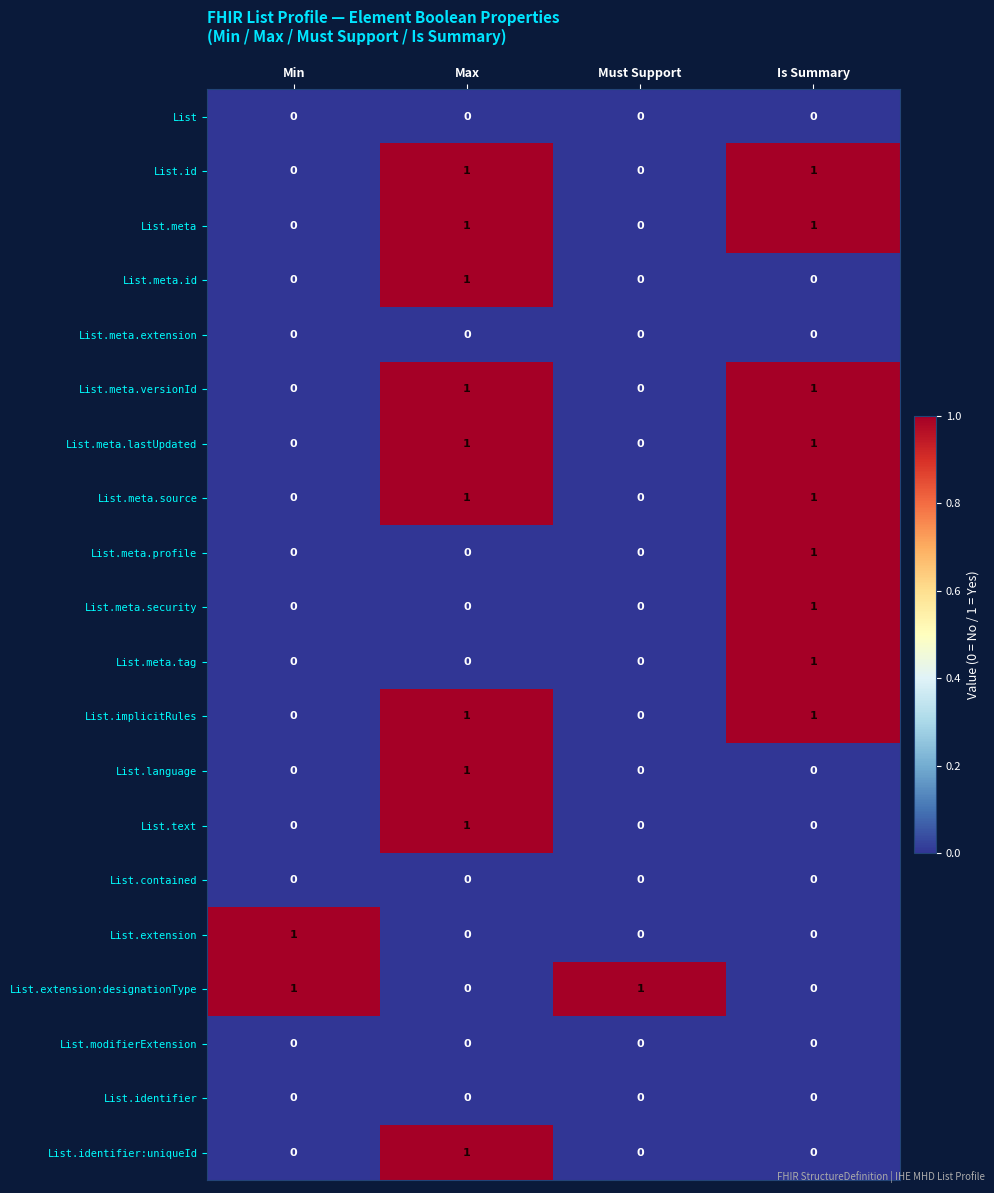

How many List.meta values are between 0 and 1?

4